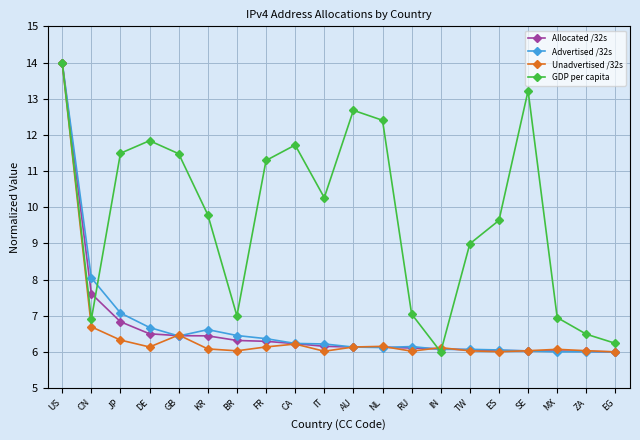

What is the sum of the Advertised /32s values at ES and CA?

12.3